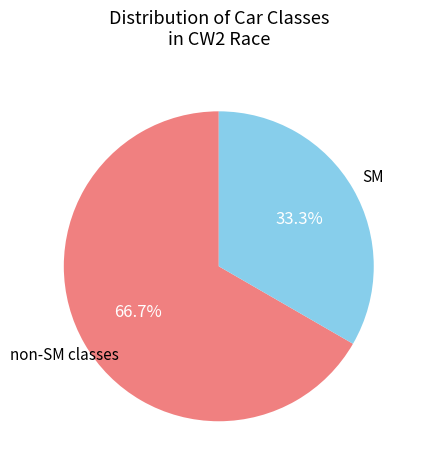

Count the number of slices in the pie.

2